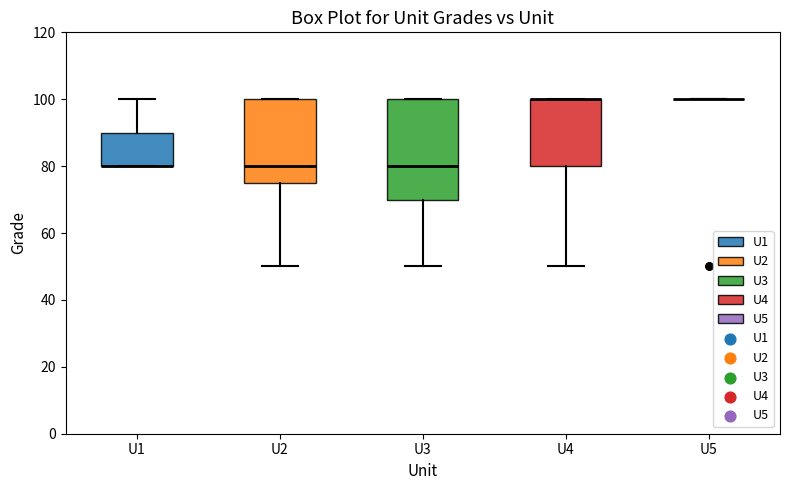

Reading left to right, transcribe this box plot: for each box, give where its median line is, the range the box spans, and where its two whiskers end, as read against the y-axis. The values are not printed on the chart, so give them approximately, as read against the axis.

U1: median 80 (drawn on the box's lower edge), box 80 to 90, whiskers 80 to 100
U2: median 80, box 76 to 100, whiskers 50 to 100
U3: median 80, box 70 to 100, whiskers 50 to 100
U4: median 100 (drawn on the box's upper edge), box 80 to 100, whiskers 50 to 100
U5: box collapsed to a line at 100, whiskers 100 to 100